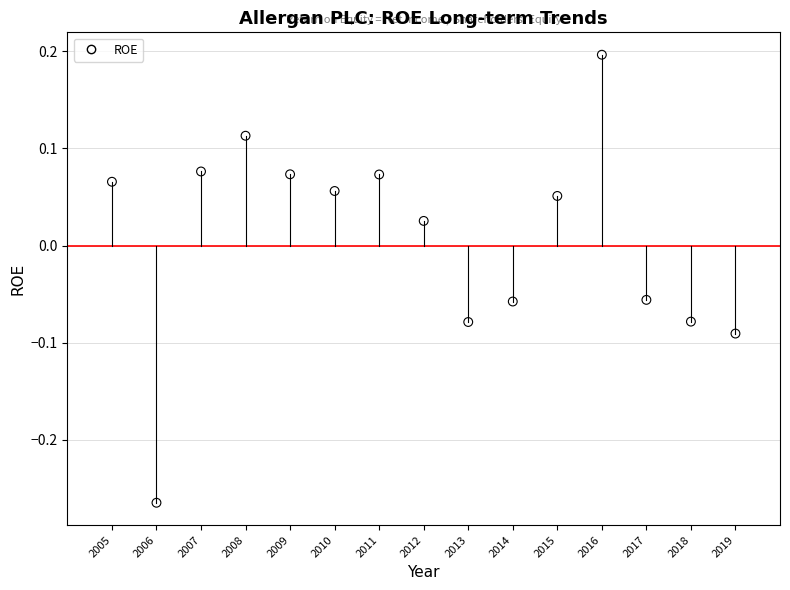

What is the range of X values (max minus min)?

14.0